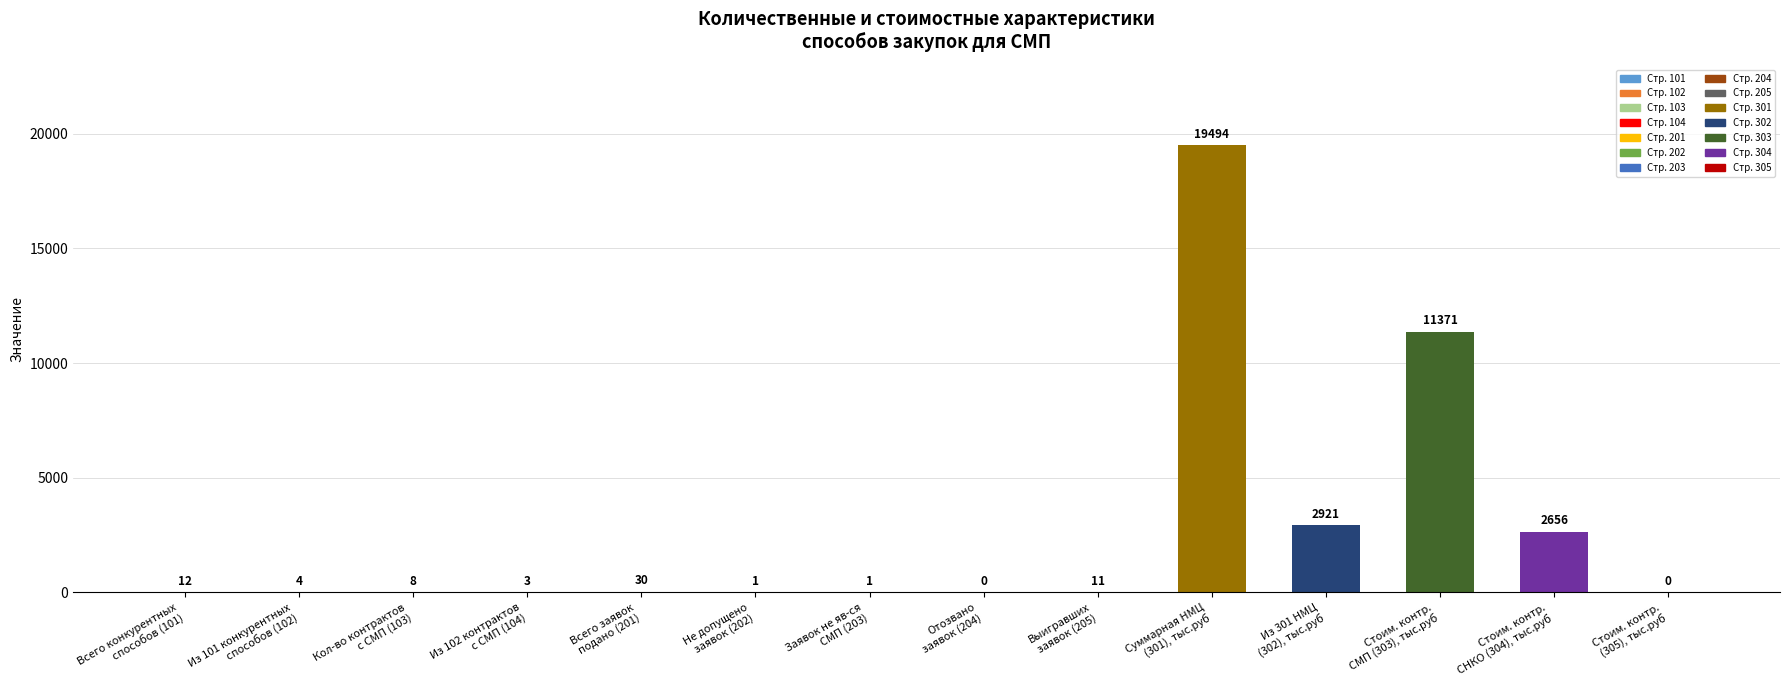

What is the sum of all values?

36512